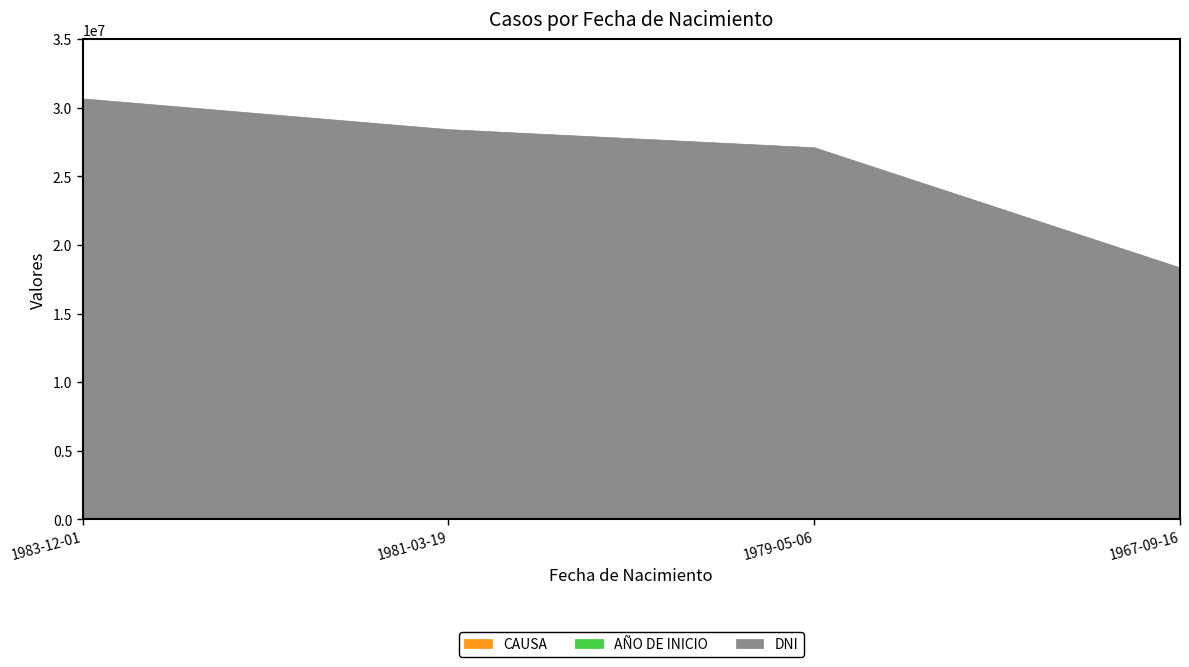

Where does the CAUSA series first go above 1077?

1979-05-06